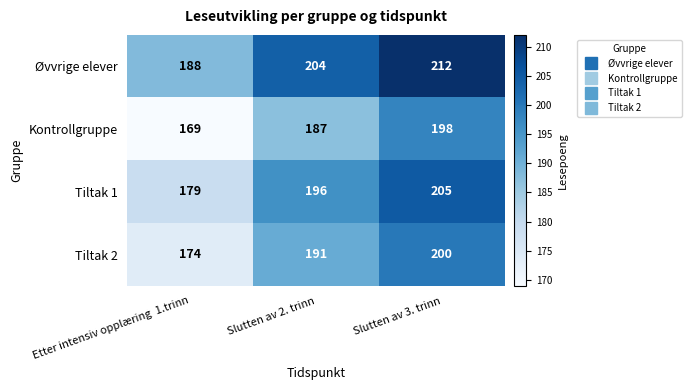

Count the Øvvrige elever values in the range 188 to 212.

3